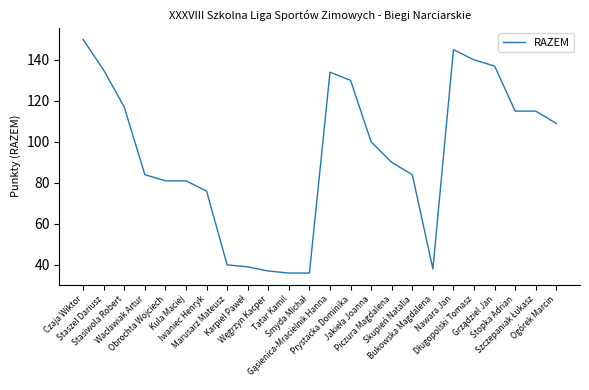

What is the sum of all values?

2249